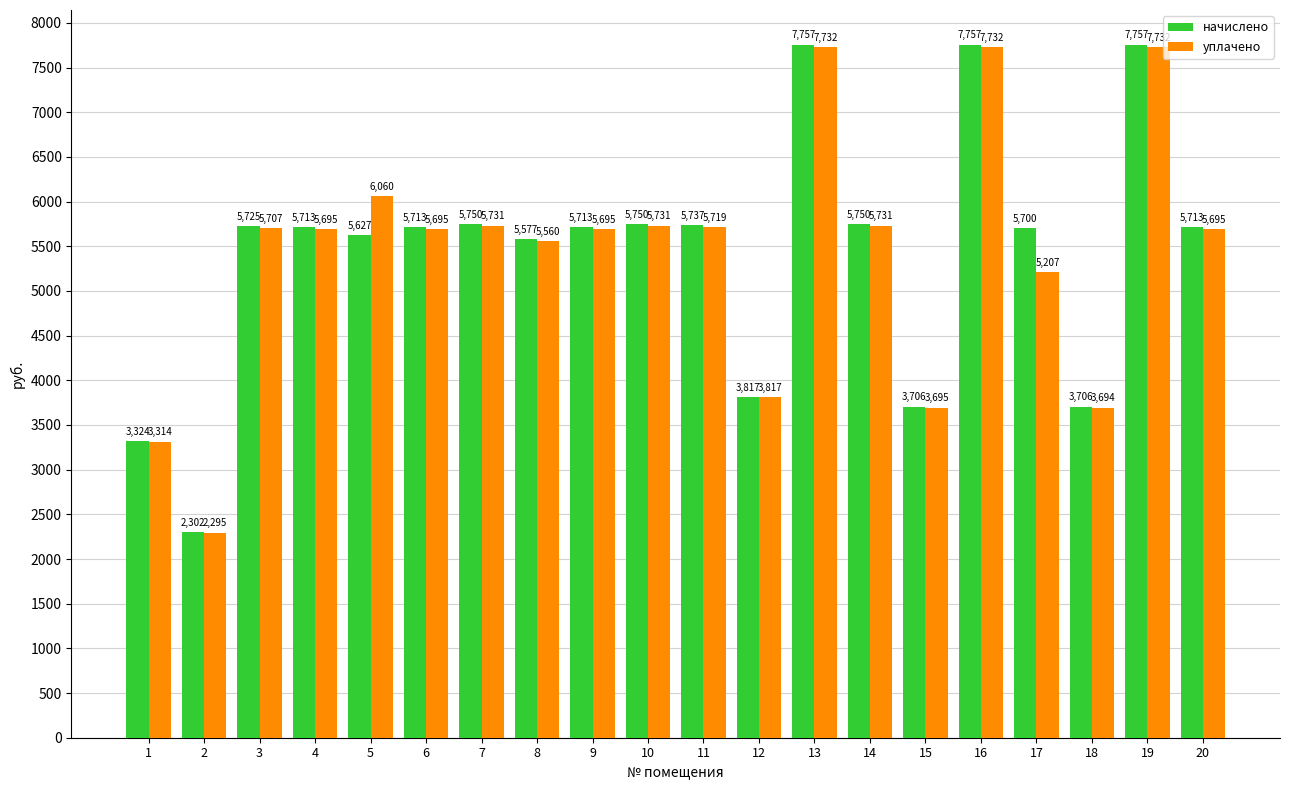

Which series has the widest spread of values?

начислено